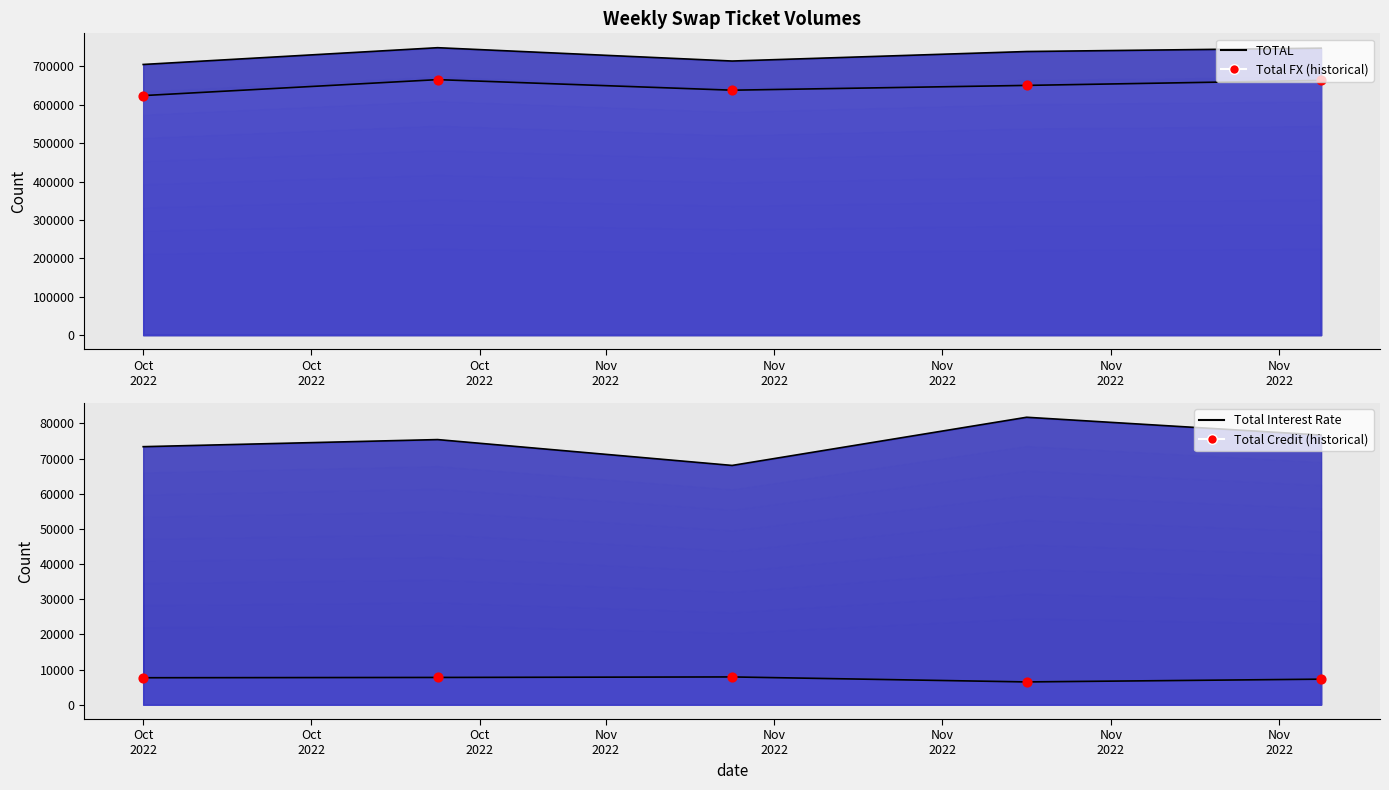

At which category is the sum across all series the highest?

2022-10-28